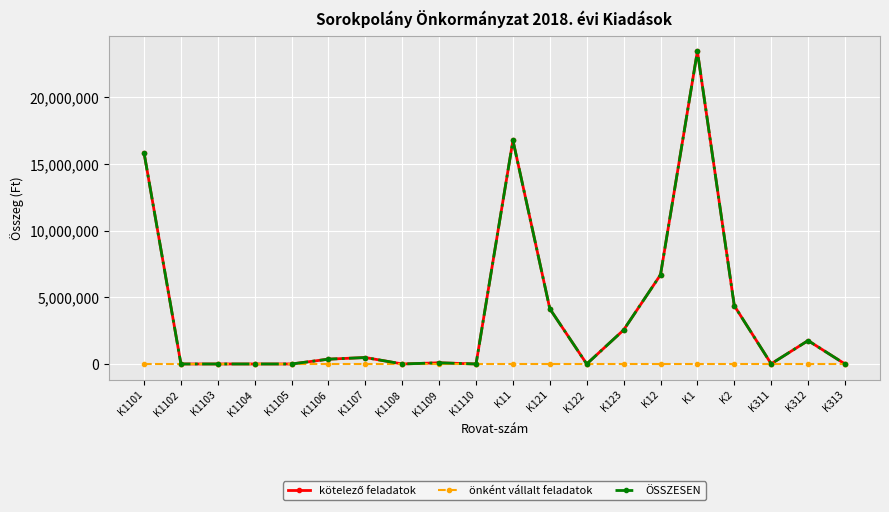

Is this an area chart (filled region under the line)?

No